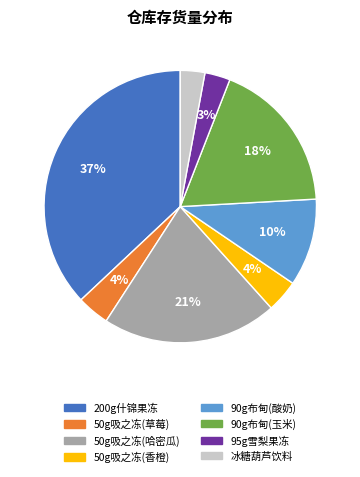

Does any single category account for the majority?

No